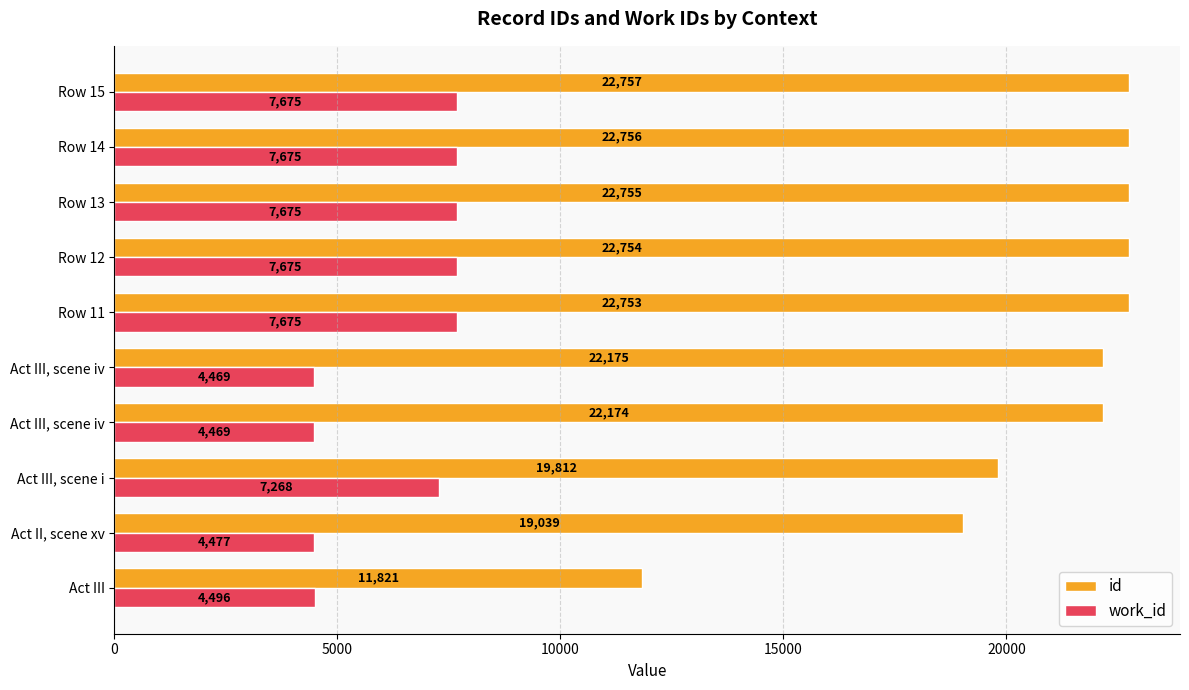

What are all the series names shown in the legend?

id, work_id